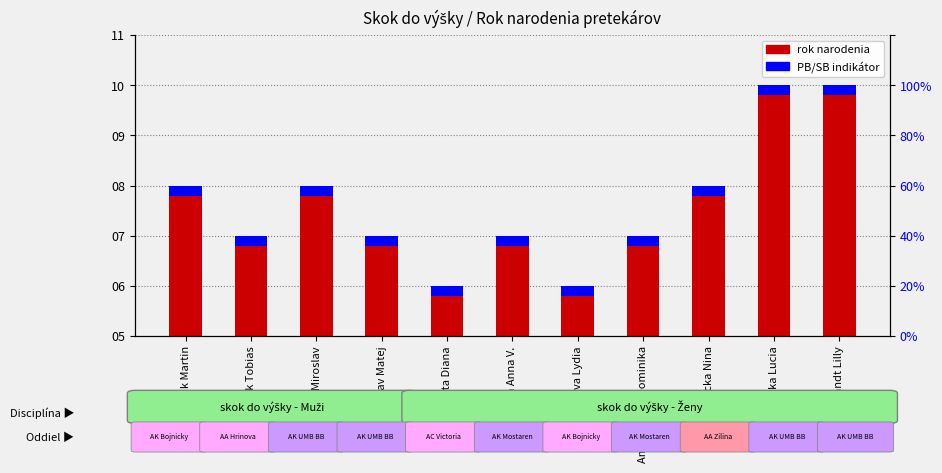

Is it true that PB/SB indikátor equals 0.1 at Cepkova Lydia?

False